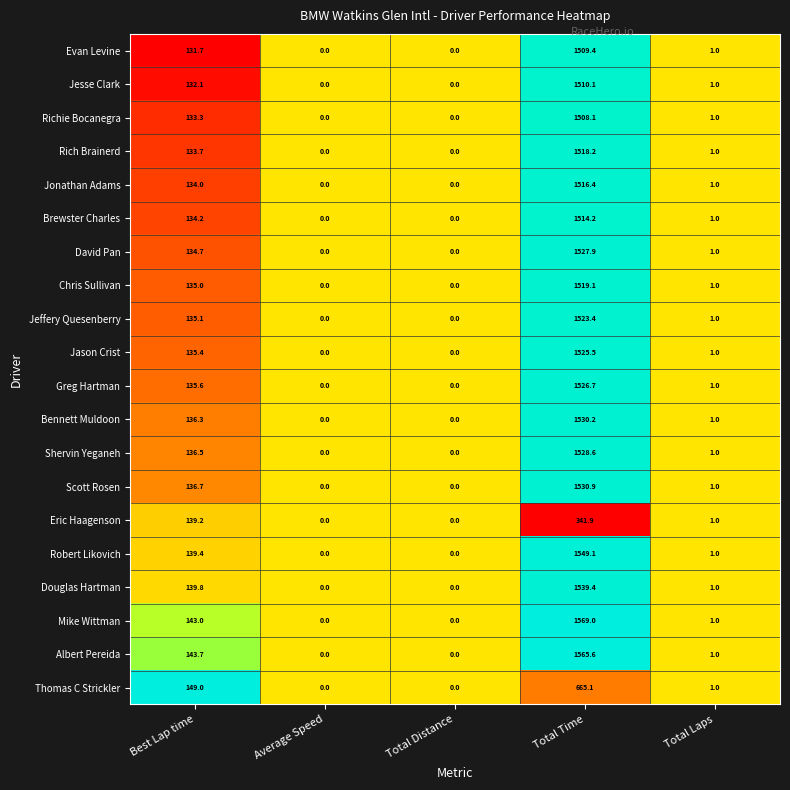

What is the spread (max minus min) of values at Total Time?

1227.1